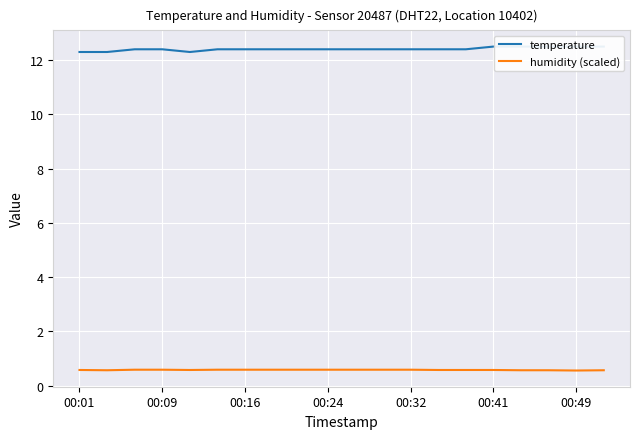

The humidity (scaled) series shows 0.6 at 00:49. True or false?

True